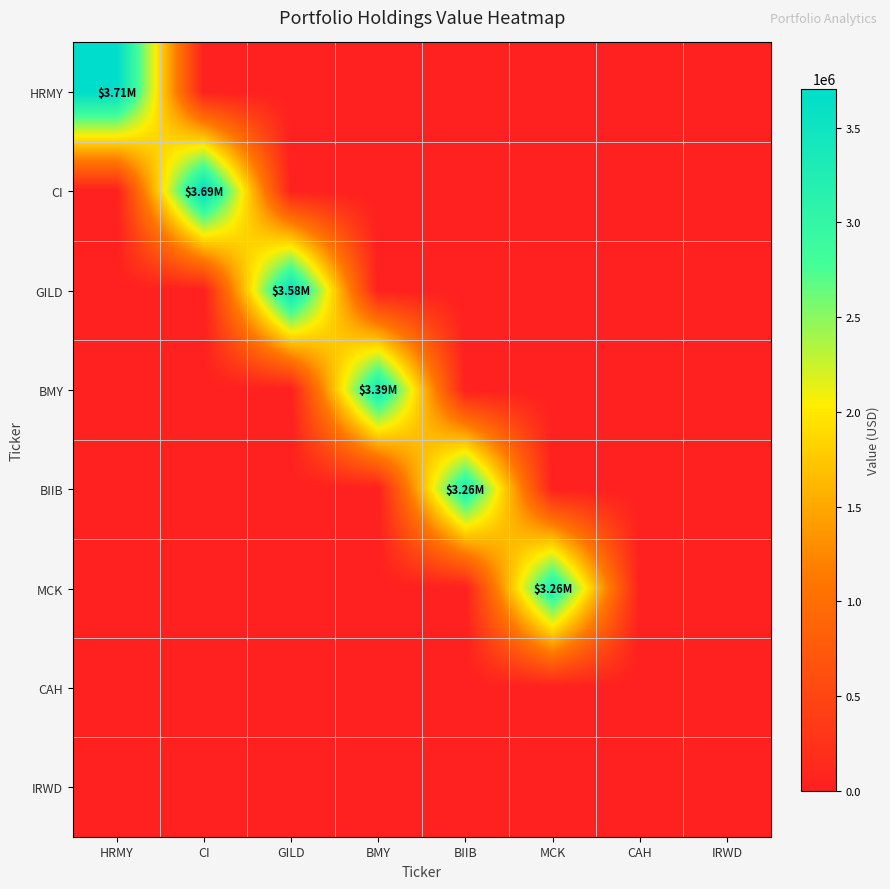

Reading left to right, list all the values displayed in this chart.

HRMY: HRMY=3707000	CI=0	GILD=0	BMY=0	BIIB=0	MCK=0	CAH=0	IRWD=0
CI: HRMY=0	CI=3689000	GILD=0	BMY=0	BIIB=0	MCK=0	CAH=0	IRWD=0
GILD: HRMY=0	CI=0	GILD=3585000	BMY=0	BIIB=0	MCK=0	CAH=0	IRWD=0
BMY: HRMY=0	CI=0	GILD=0	BMY=3388000	BIIB=0	MCK=0	CAH=0	IRWD=0
BIIB: HRMY=0	CI=0	GILD=0	BMY=0	BIIB=3263000	MCK=0	CAH=0	IRWD=0
MCK: HRMY=0	CI=0	GILD=0	BMY=0	BIIB=0	MCK=3262000	CAH=0	IRWD=0
CAH: HRMY=0	CI=0	GILD=0	BMY=0	BIIB=0	MCK=0	CAH=0	IRWD=0
IRWD: HRMY=0	CI=0	GILD=0	BMY=0	BIIB=0	MCK=0	CAH=0	IRWD=0